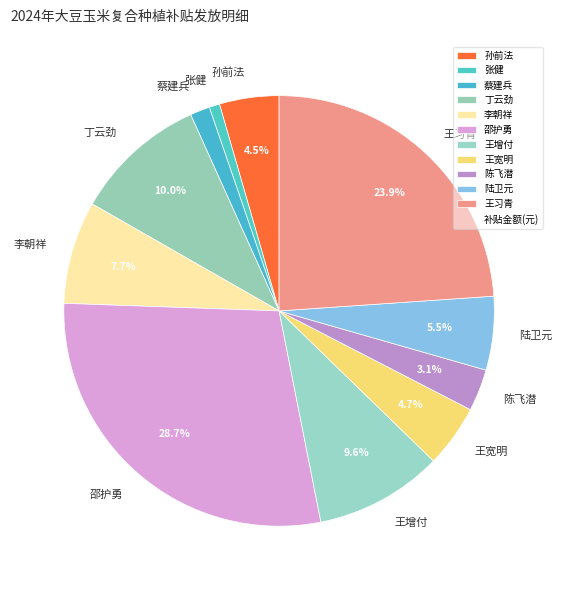

Which slice is the smallest?

张健